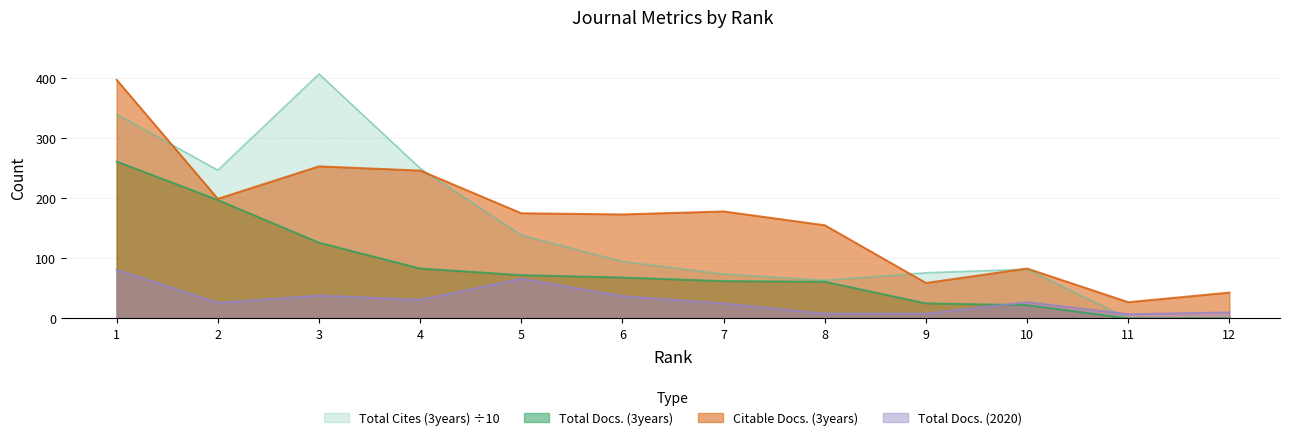

Which series has the largest total across all categories?

Citable Docs. (3years)